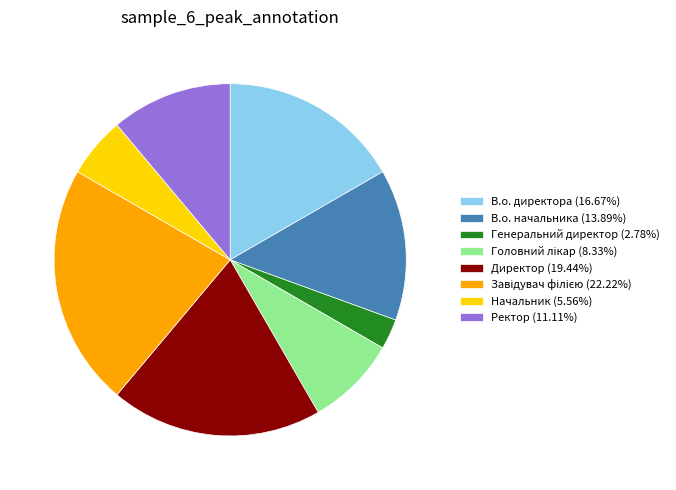

Is there any slice that represents more than half of the pie?

No